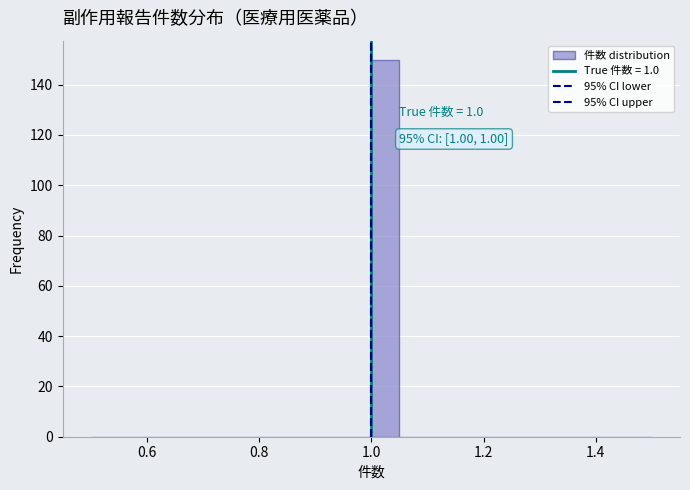

Around what value on the x-axis is the tallest bar? Give the approximate position of its centre, as read against the axis.

1.02